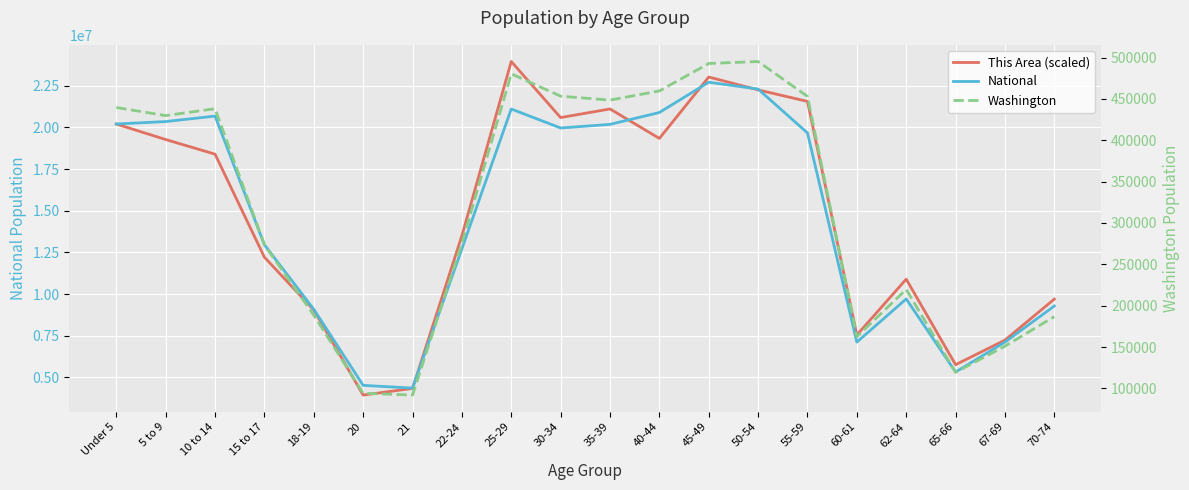

At which category is the sum across all series the highest?

45-49